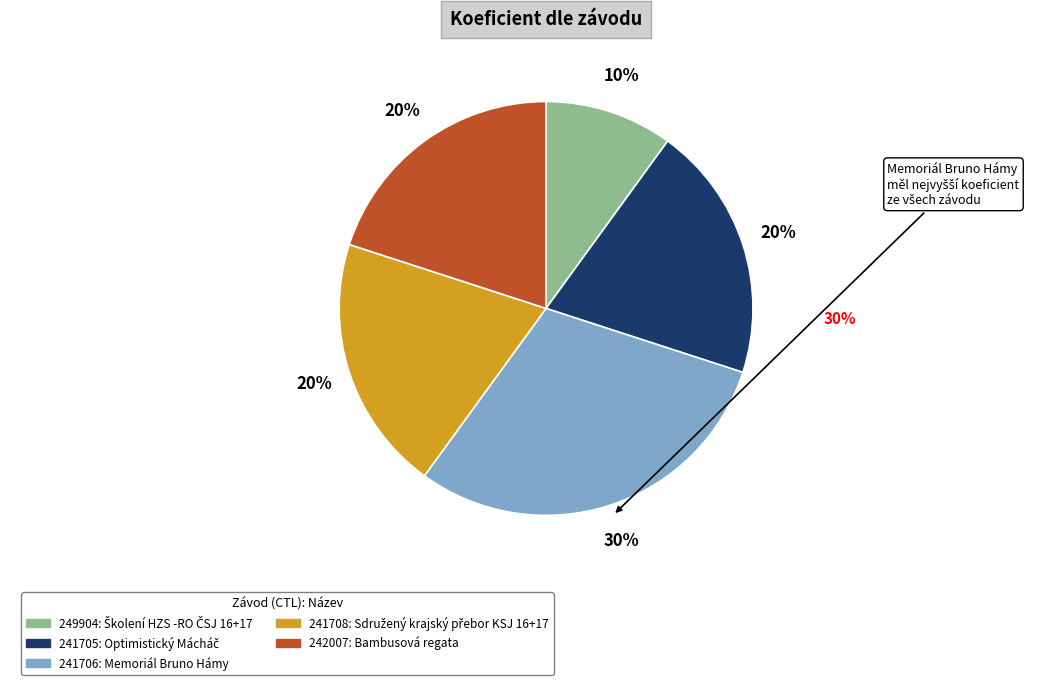

To the nearest percent, what is the average slice percentage?

20%